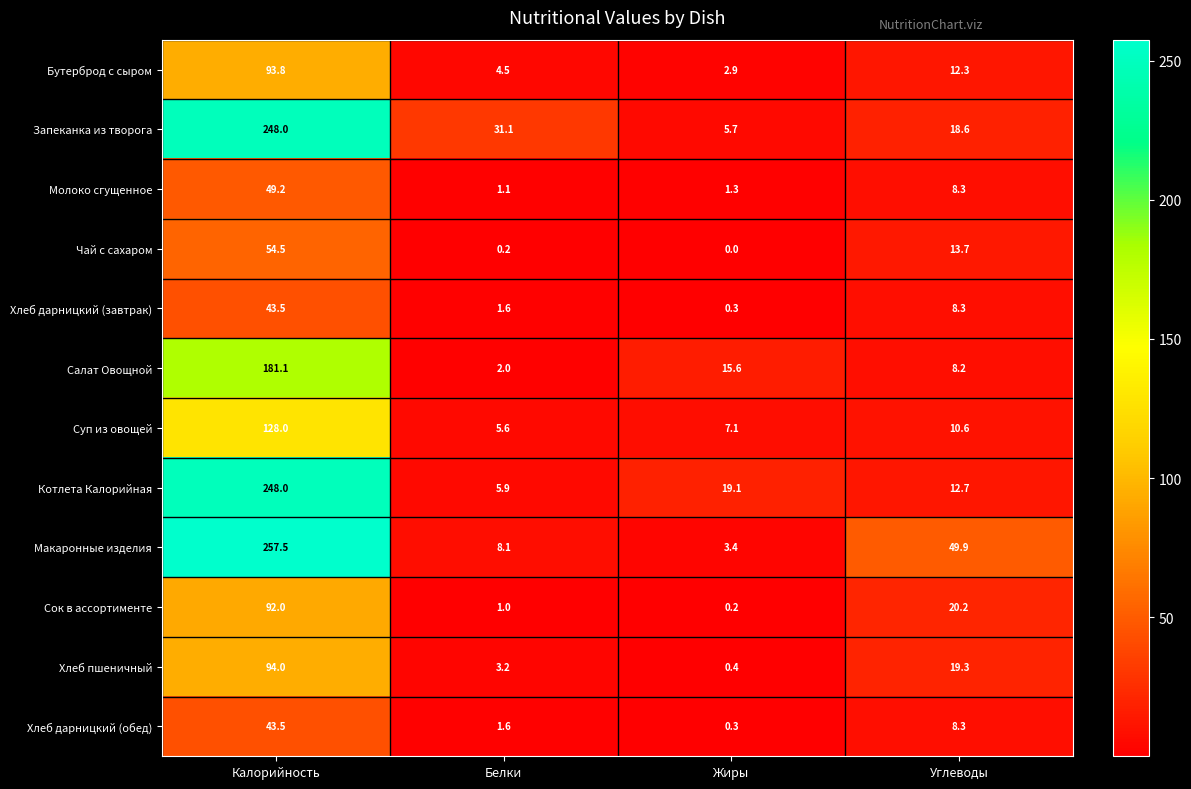

What is the spread (max minus min) of values at Жиры?

19.1